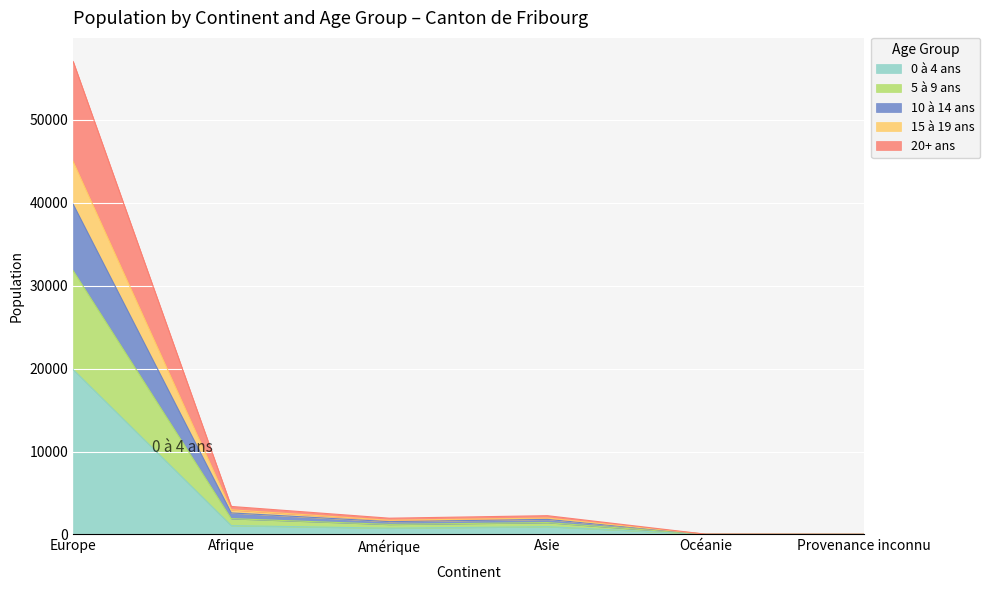

At which category is the sum across all series the highest?

Europe